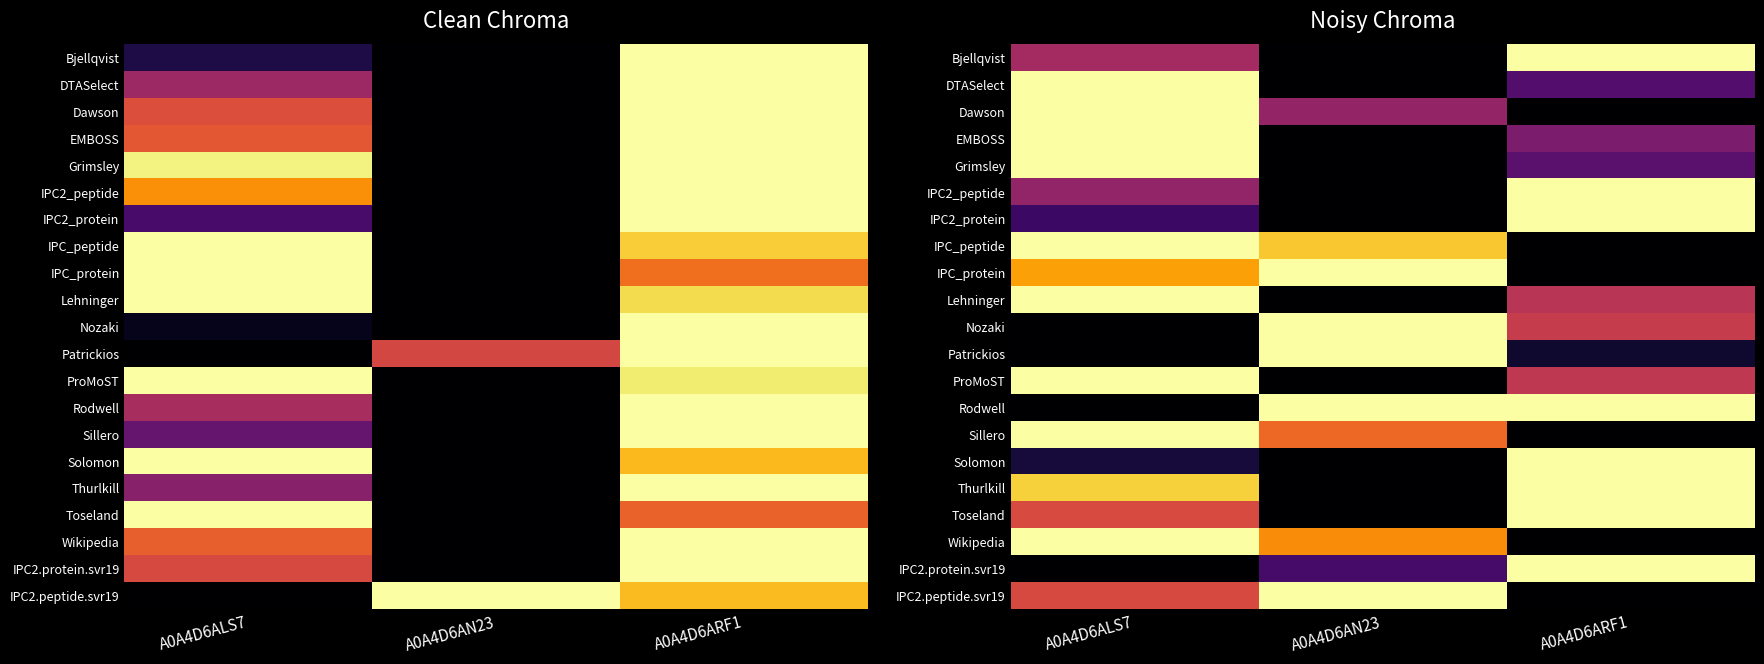

Between A0A4D6ALS7 and A0A4D6ARF1, which is larger?

A0A4D6ARF1